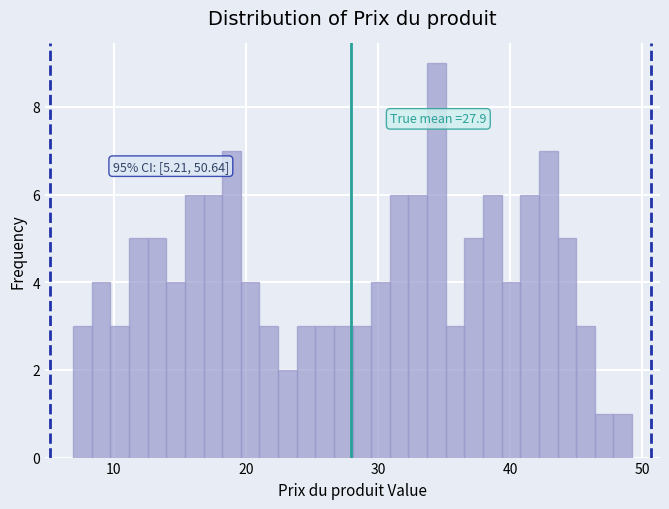

Around what value on the x-axis is the tallest bar? Give the approximate position of its centre, as read against the axis.

34